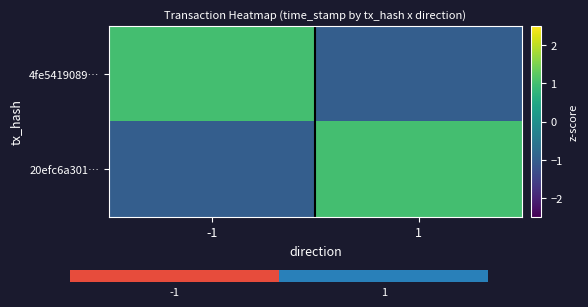

List the series in order of their overall mean, lowest first.

20efc6a301…, 4fe5419089…